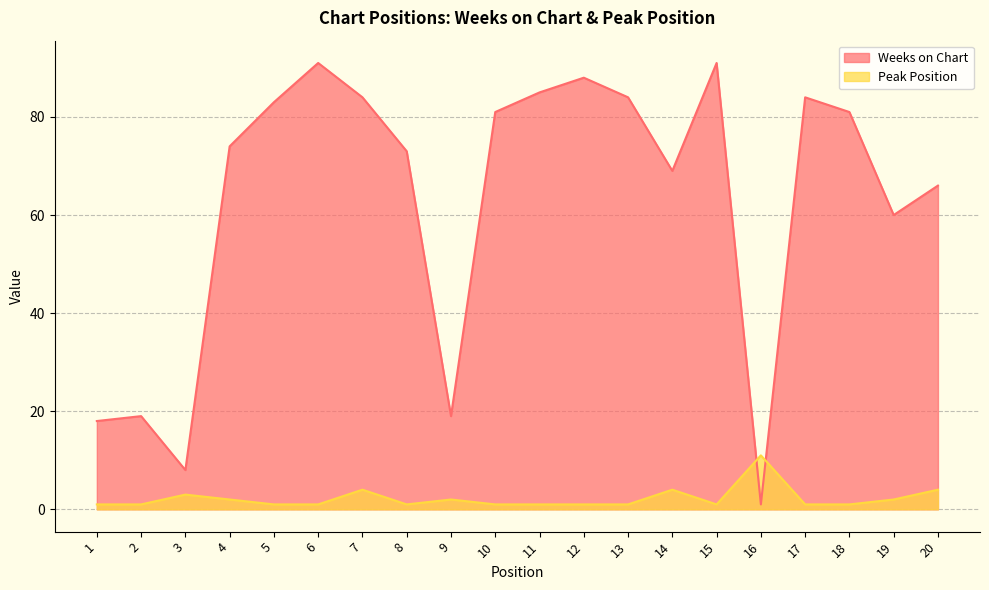

Reading left to right, what are all the values shown in this chart?

Weeks on Chart: 18	19	8	74	83	91	84	73	19	81	85	88	84	69	91	1	84	81	60	66
Peak Position: 1	1	3	2	1	1	4	1	2	1	1	1	1	4	1	11	1	1	2	4